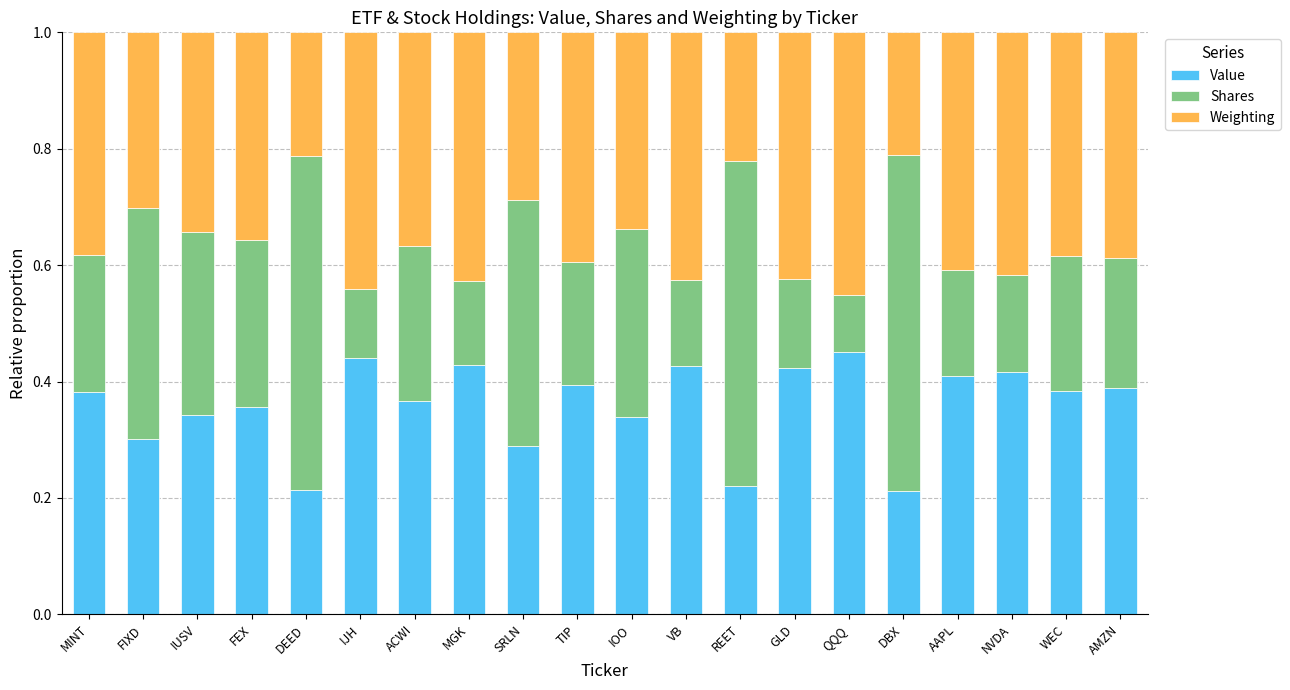

The value of Value at IJH is 0.2. True or false?

False